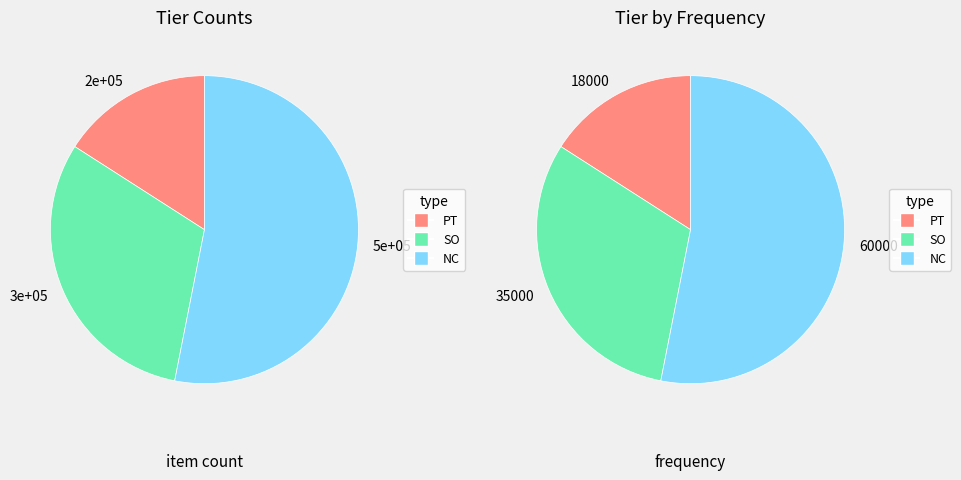

Approximately how many times larger is the value at PT compared to SO?

0.5